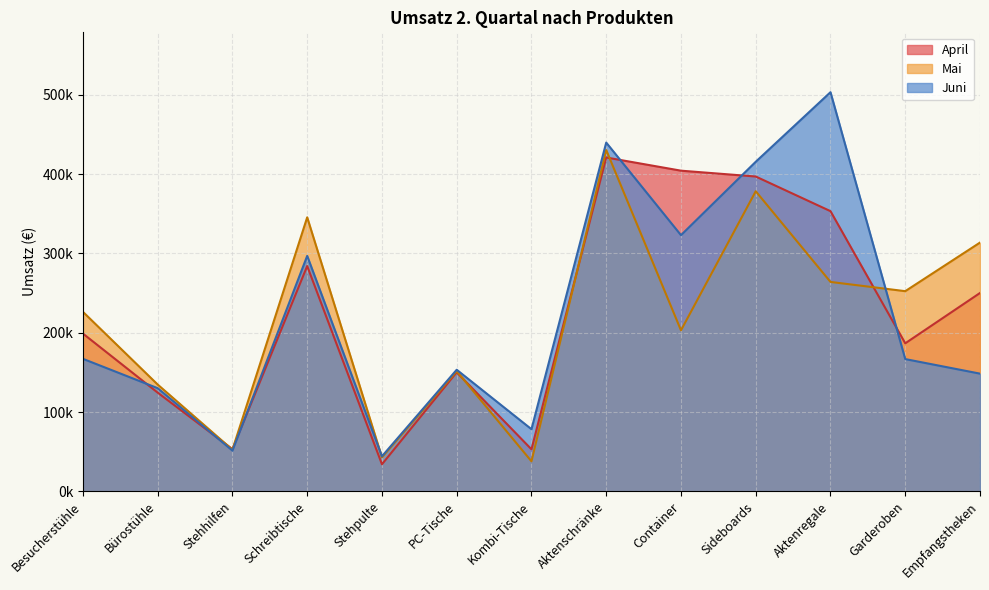

Where is the first local maximum for Juni?

Schreibtische